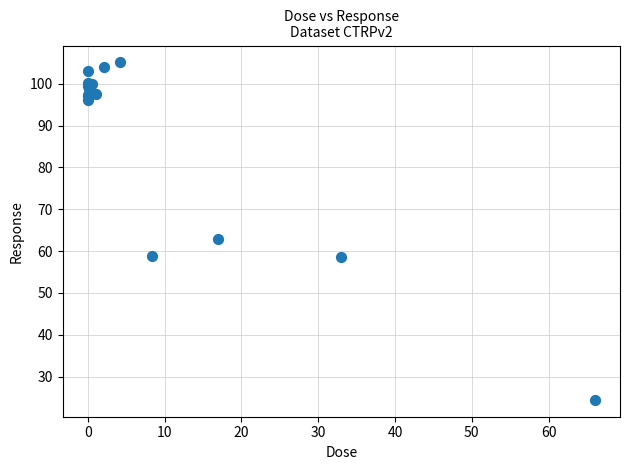

What Y value in the scatter plot is closest to 64?

63.0